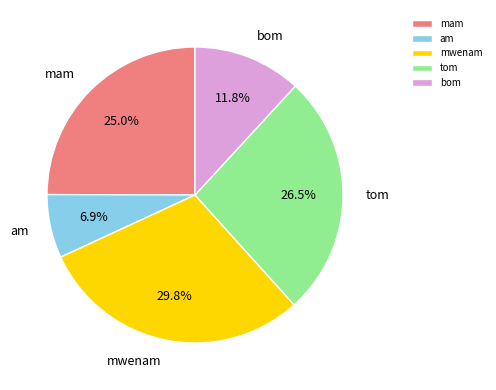

The mam slice represents 31% of the pie. True or false?

False